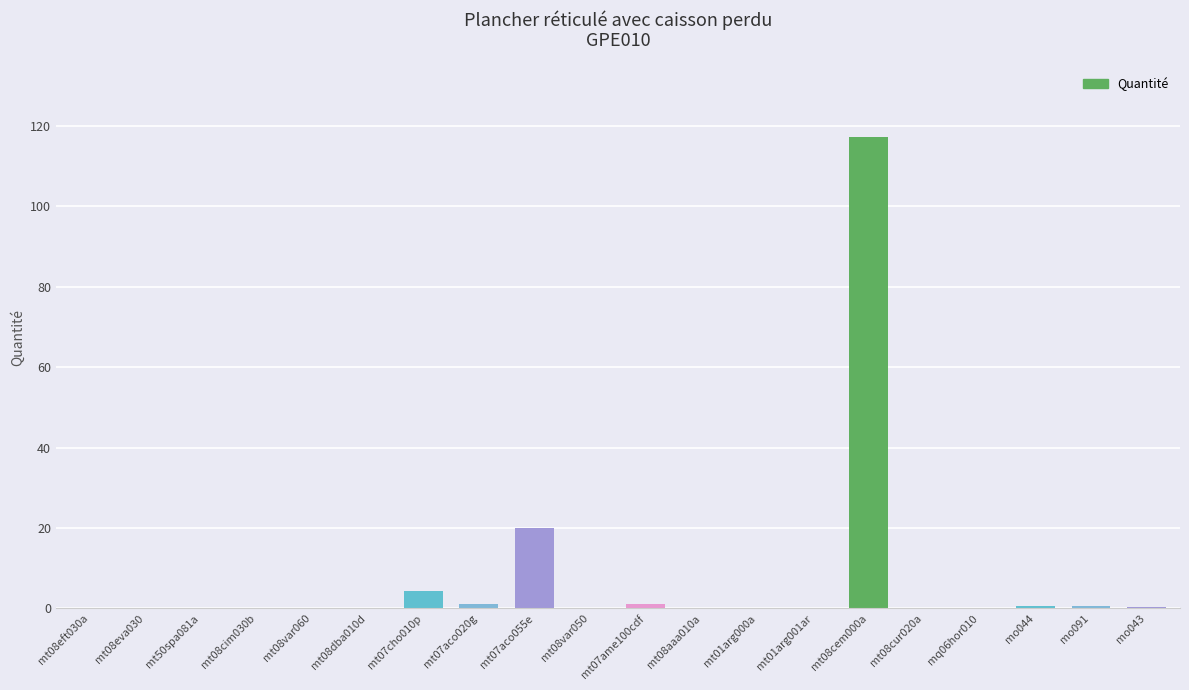

Are the bars horizontal?

No